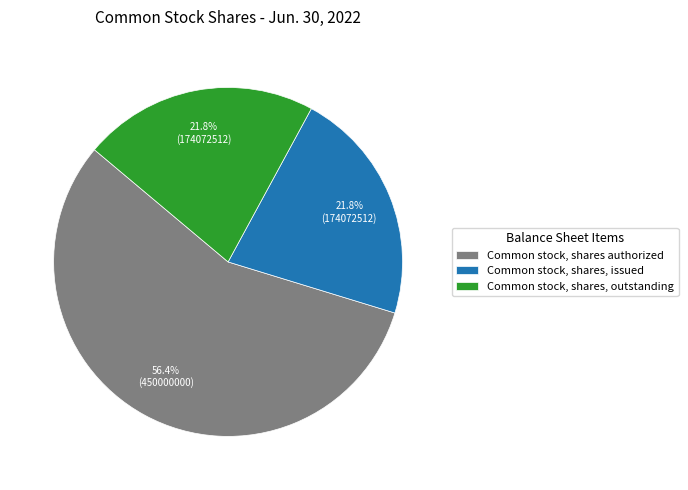

Which category has the biggest portion of the pie?

Common stock, shares authorized